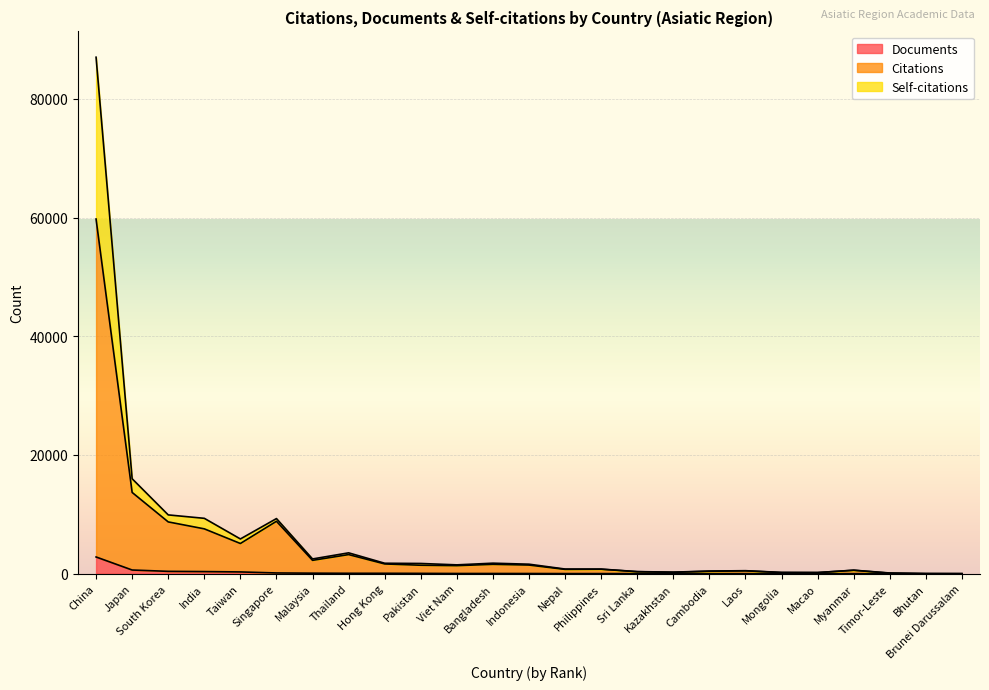

How many values in the Citations series are below 1354?

12